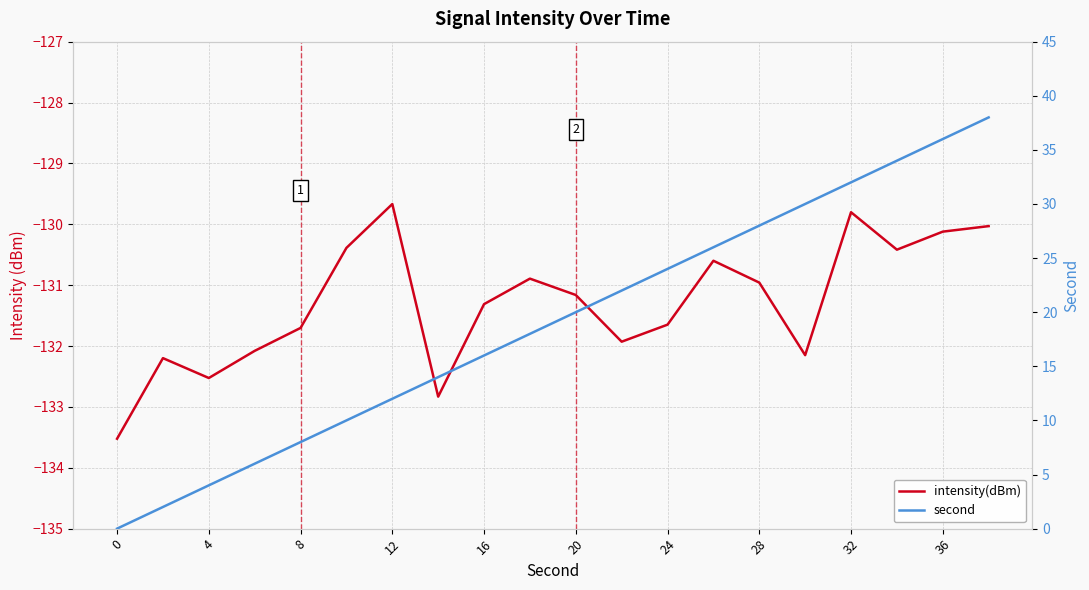

True or false: intensity(dBm) has a value of -233.9 at 20.

False